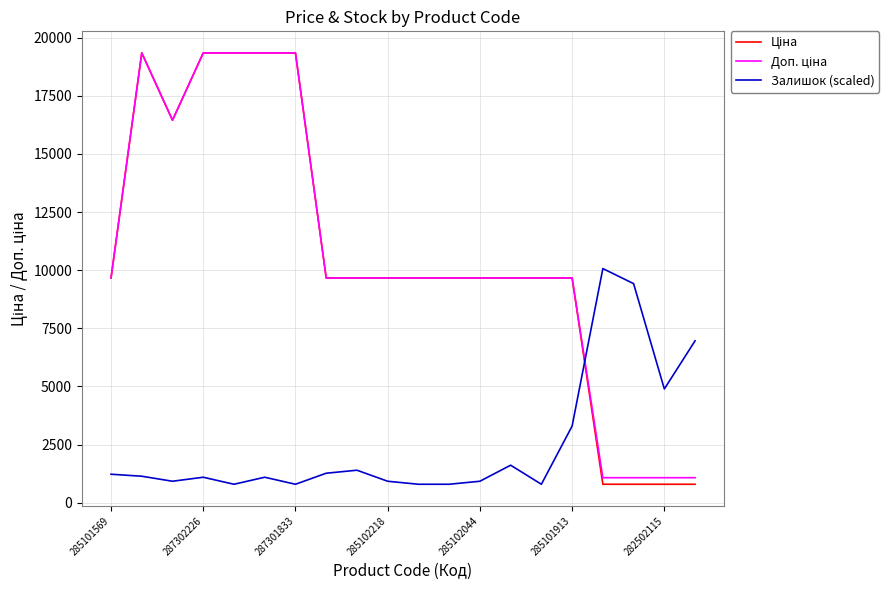

How many distinct data groups are displayed?

3